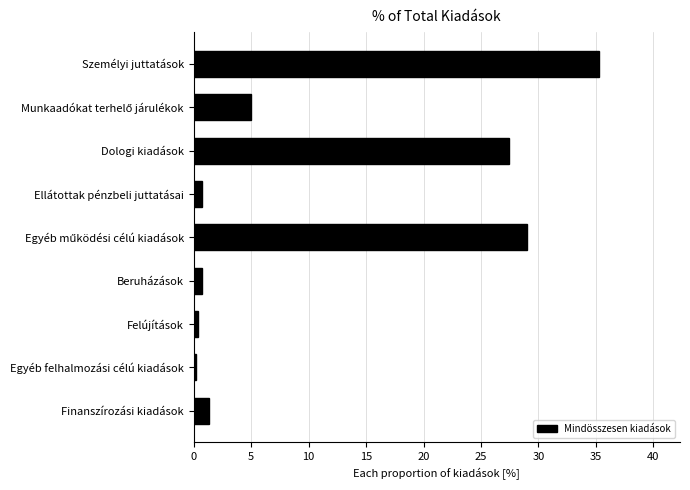

Reading bottom to top, list all the values displayed in this chart.

1.3	0.2	0.4	0.7	29.0	0.7	27.5	5.0	35.3